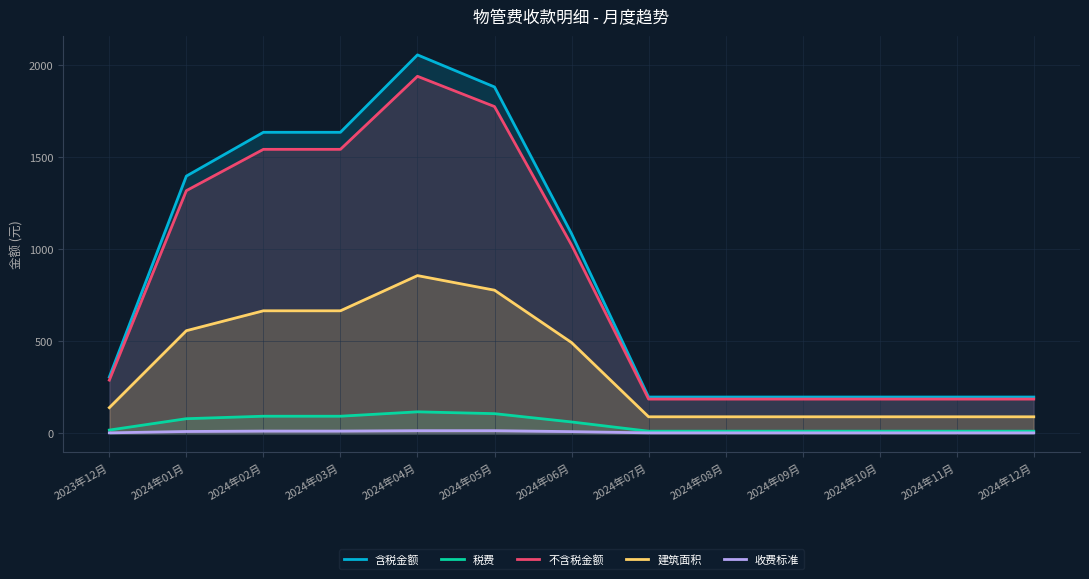

Reading right to left, what are all the values shown in this chart?

含税金额: 2024年12月=196.6	2024年11月=196.6	2024年10月=196.6	2024年09月=196.6	2024年08月=196.6	2024年07月=196.6	2024年06月=1083.3	2024年05月=1879.9	2024年04月=2054.1	2024年03月=1633.8	2024年02月=1633.8	2024年01月=1396.0	2023年12月=305.6
税费: 2024年12月=11.1	2024年11月=11.1	2024年10月=11.1	2024年09月=11.1	2024年08月=11.1	2024年07月=11.1	2024年06月=61.3	2024年05月=106.4	2024年04月=116.3	2024年03月=92.5	2024年02月=92.5	2024年01月=79.0	2023年12月=17.3
不含税金额: 2024年12月=185.5	2024年11月=185.5	2024年10月=185.5	2024年09月=185.5	2024年08月=185.5	2024年07月=185.5	2024年06月=1022.0	2024年05月=1773.5	2024年04月=1937.8	2024年03月=1541.3	2024年02月=1541.3	2024年01月=1317.0	2023年12月=288.3
建筑面积: 2024年12月=89.4	2024年11月=89.4	2024年10月=89.4	2024年09月=89.4	2024年08月=89.4	2024年07月=89.4	2024年06月=492.4	2024年05月=776.7	2024年04月=855.8	2024年03月=664.8	2024年02月=664.8	2024年01月=556.7	2023年12月=138.9
收费标准: 2024年12月=2.2	2024年11月=2.2	2024年10月=2.2	2024年09月=2.2	2024年08月=2.2	2024年07月=2.2	2024年06月=8.8	2024年05月=14.0	2024年04月=14.0	2024年03月=11.8	2024年02月=11.8	2024年01月=9.6	2023年12月=2.2